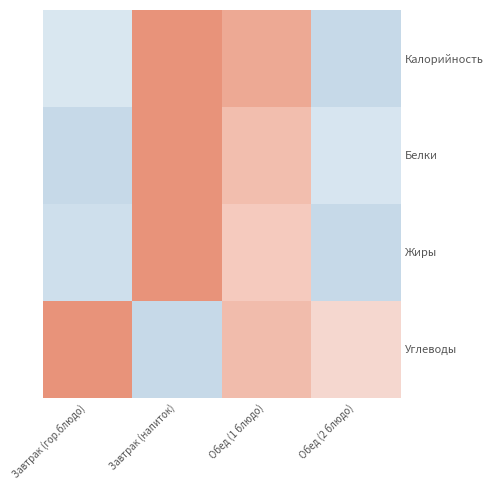

Which series has the largest range (max minus min)?

Калорийность